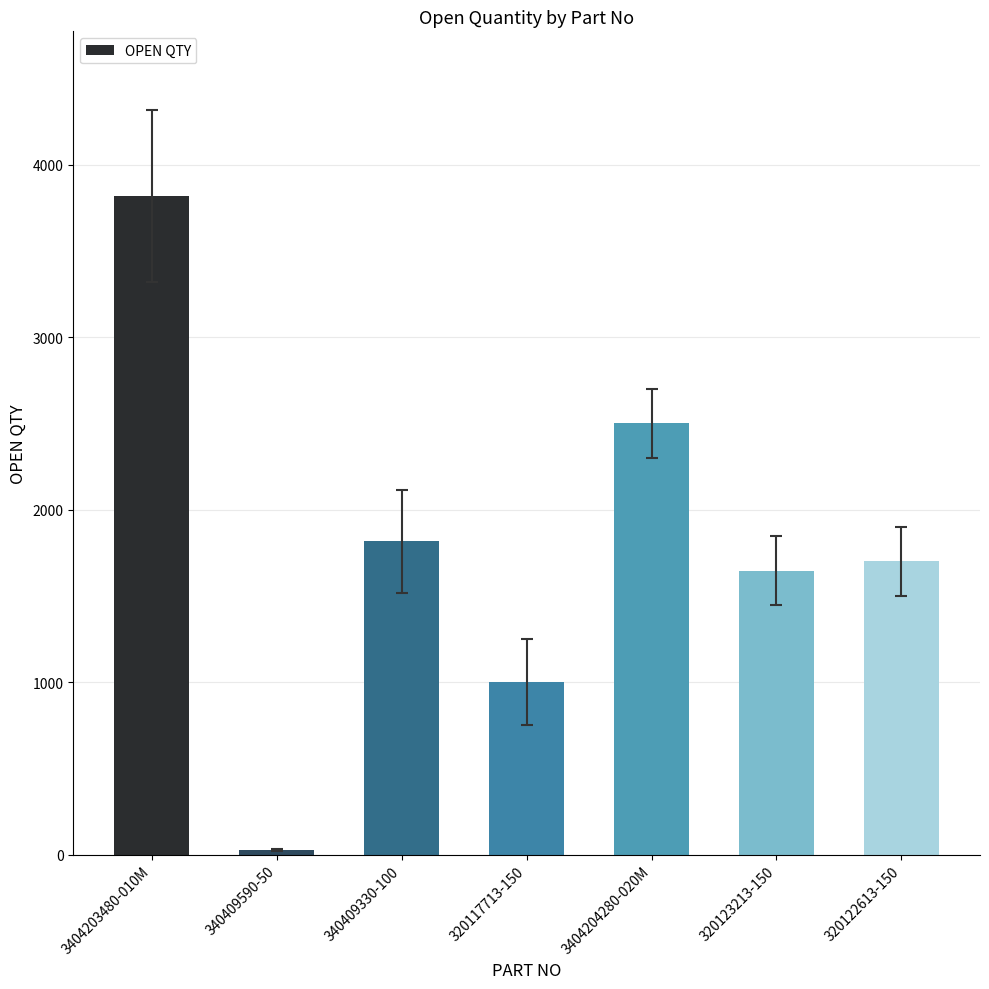

Reading right to left, transcribe all the data shown in this chart.

1700	1647	2500	1000	1816	27	3818